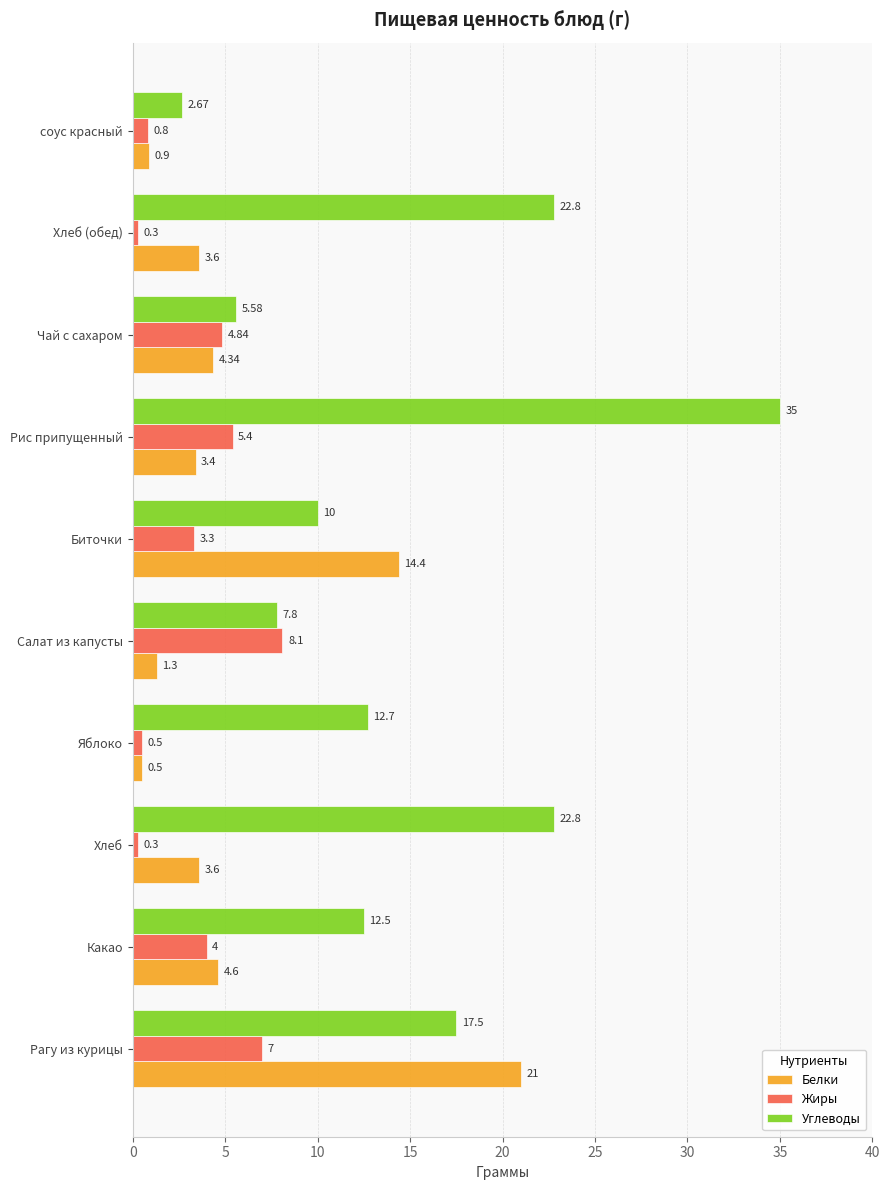

At how many categories does at least one series exceed 28?

1